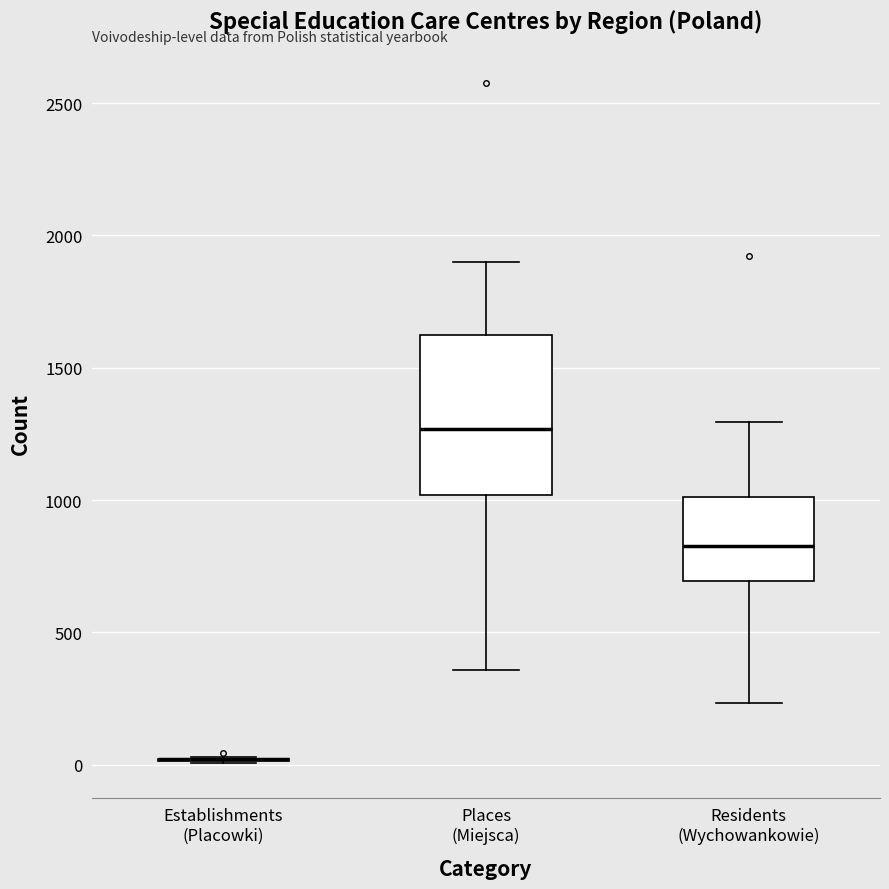

Reading left to right, read every box against the y-axis: the position of its median line, the range the box covers, and the ends of its whiskers. The values are not printed on the chart, so give them approximately, as read against the axis.

Establishments (Placowki): box collapsed to a line at 0, whiskers 0 to 50
Places (Miejsca): median 1250, box 1000 to 1600, whiskers 350 to 1900
Residents (Wychowankowie): median 850, box 700 to 1000, whiskers 250 to 1300